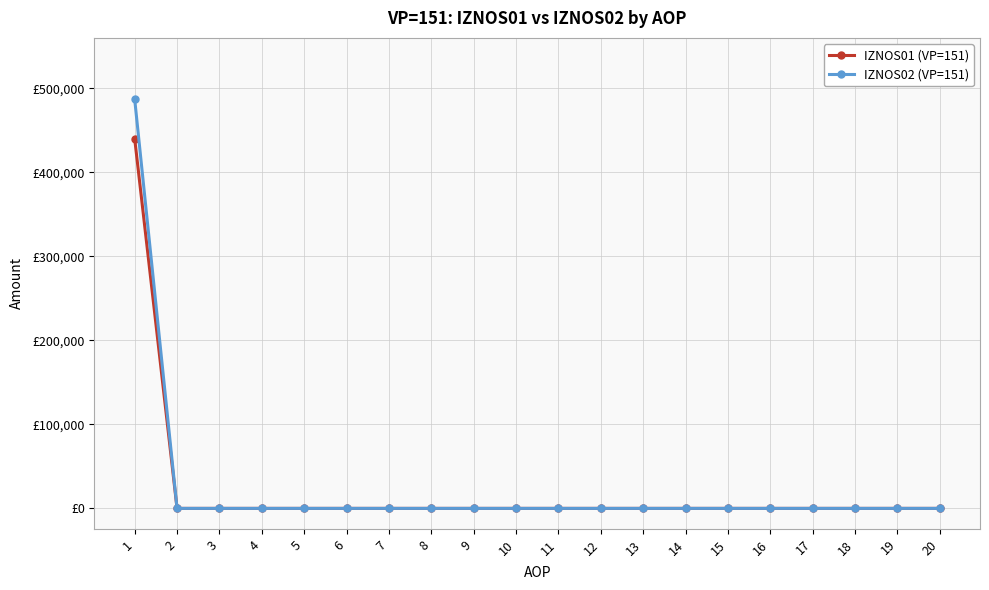

What is the sum of all IZNOS01 (VP=151) values?

439927.9